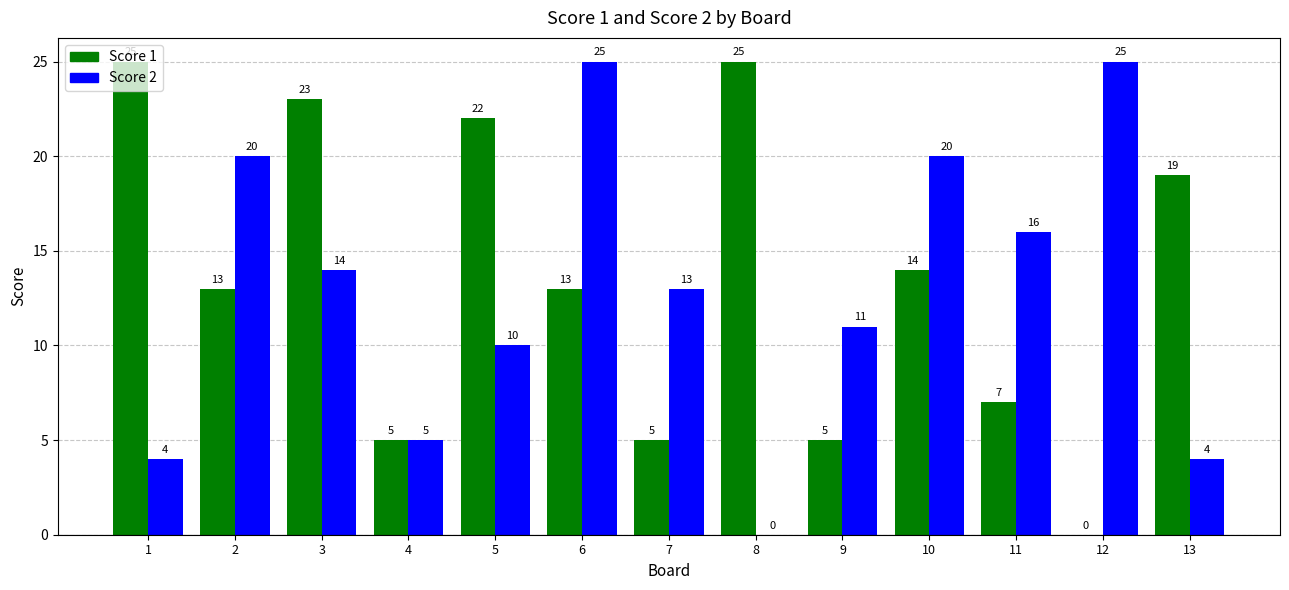

What is the sum of all Score 1 values?

176